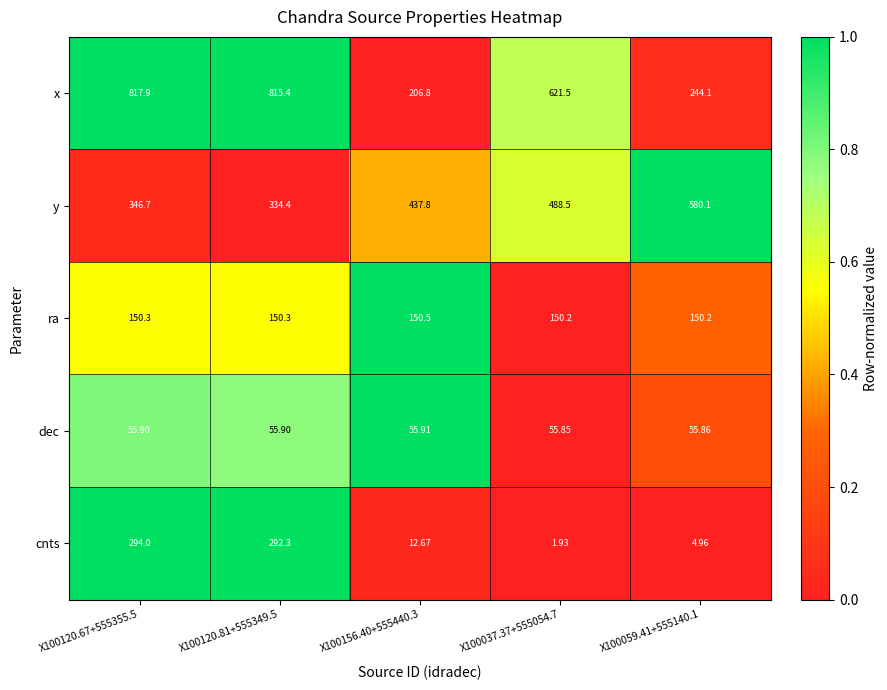

Count the number of data series in this chart.

5